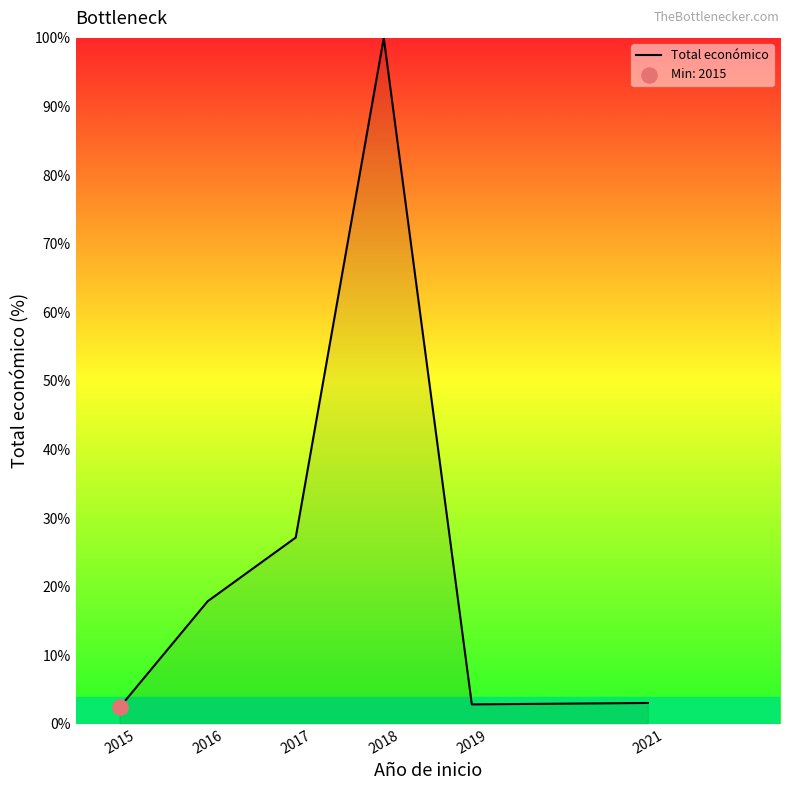

What is the change in value from 2015 to 2019?

+0.4